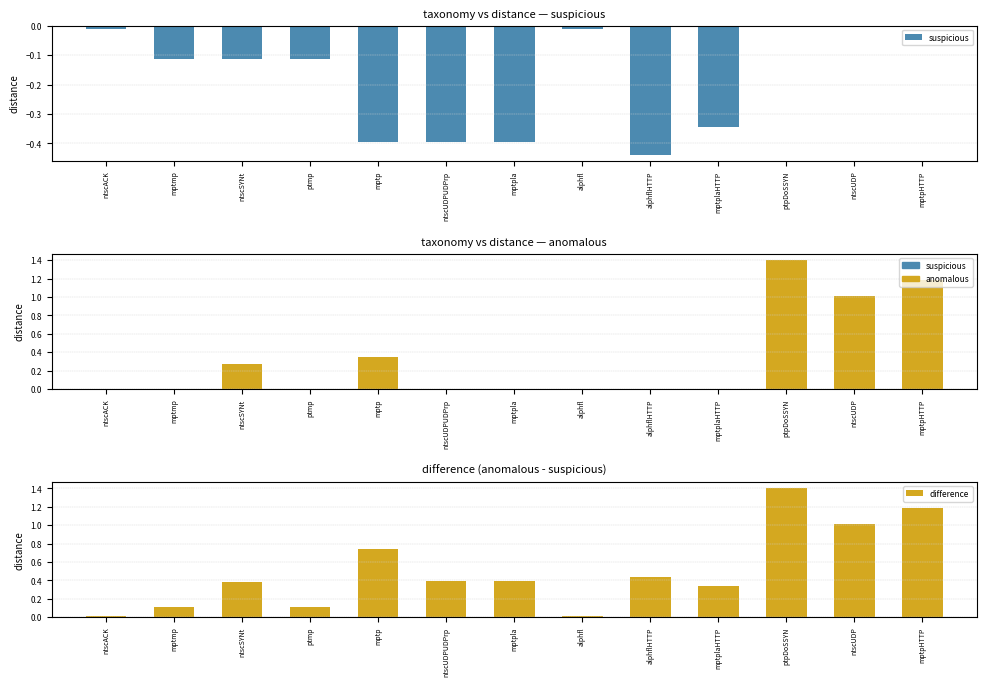

What position from the left is ntscUDP?

12